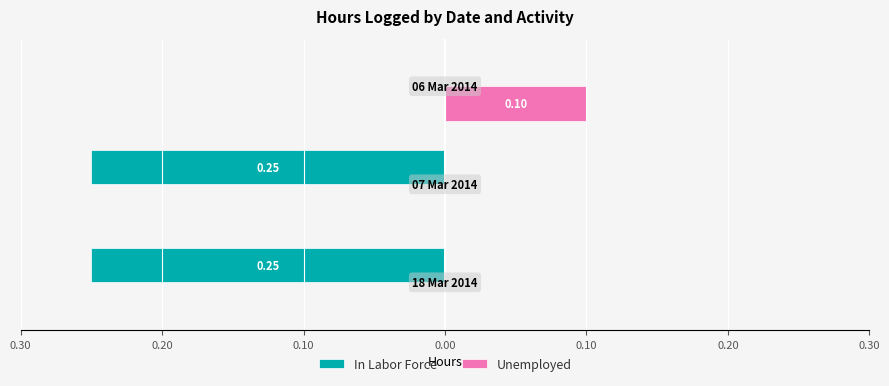

What are all the series names shown in the legend?

In Labor Force, Unemployed